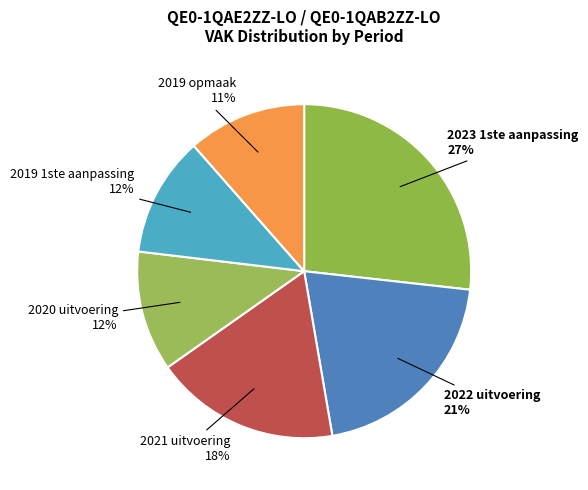

Is it true that 2019 1ste aanpassing is 3% of the pie?

False